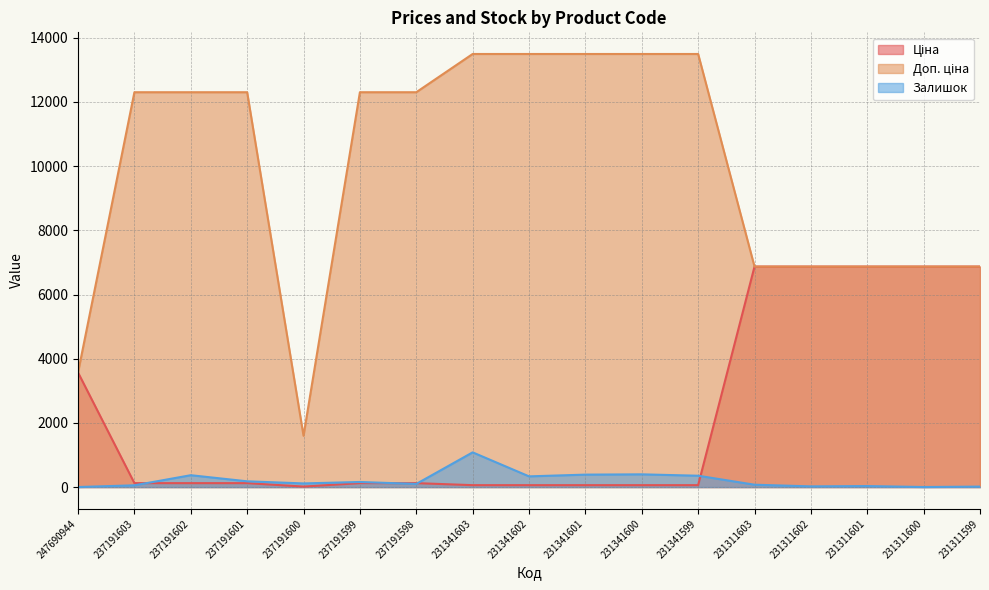

At which category does the chart reach its peak across all series?

231341603